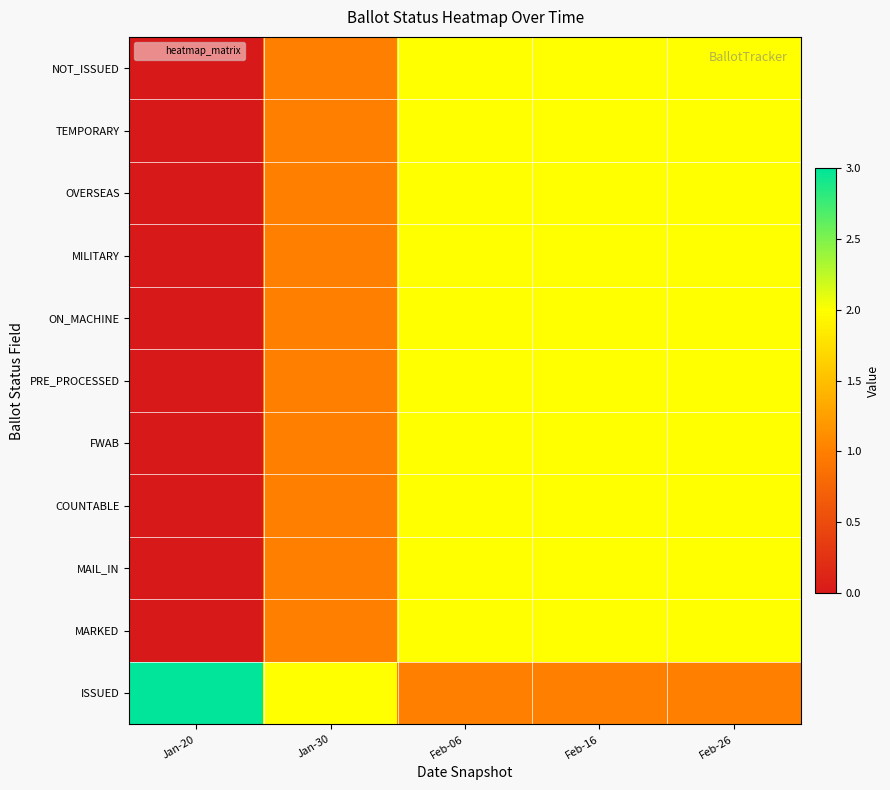

At which category does the chart reach its peak across all series?

Jan-20